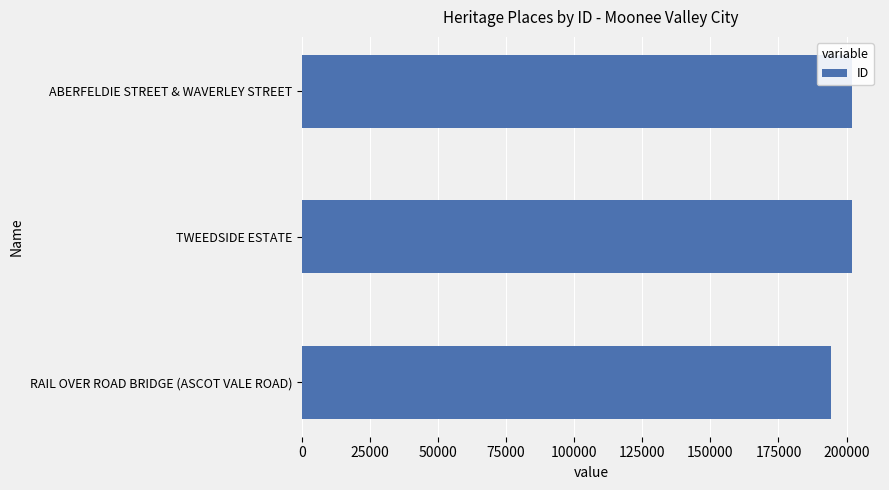

Where is the data nearest to the value 198212?

TWEEDSIDE ESTATE